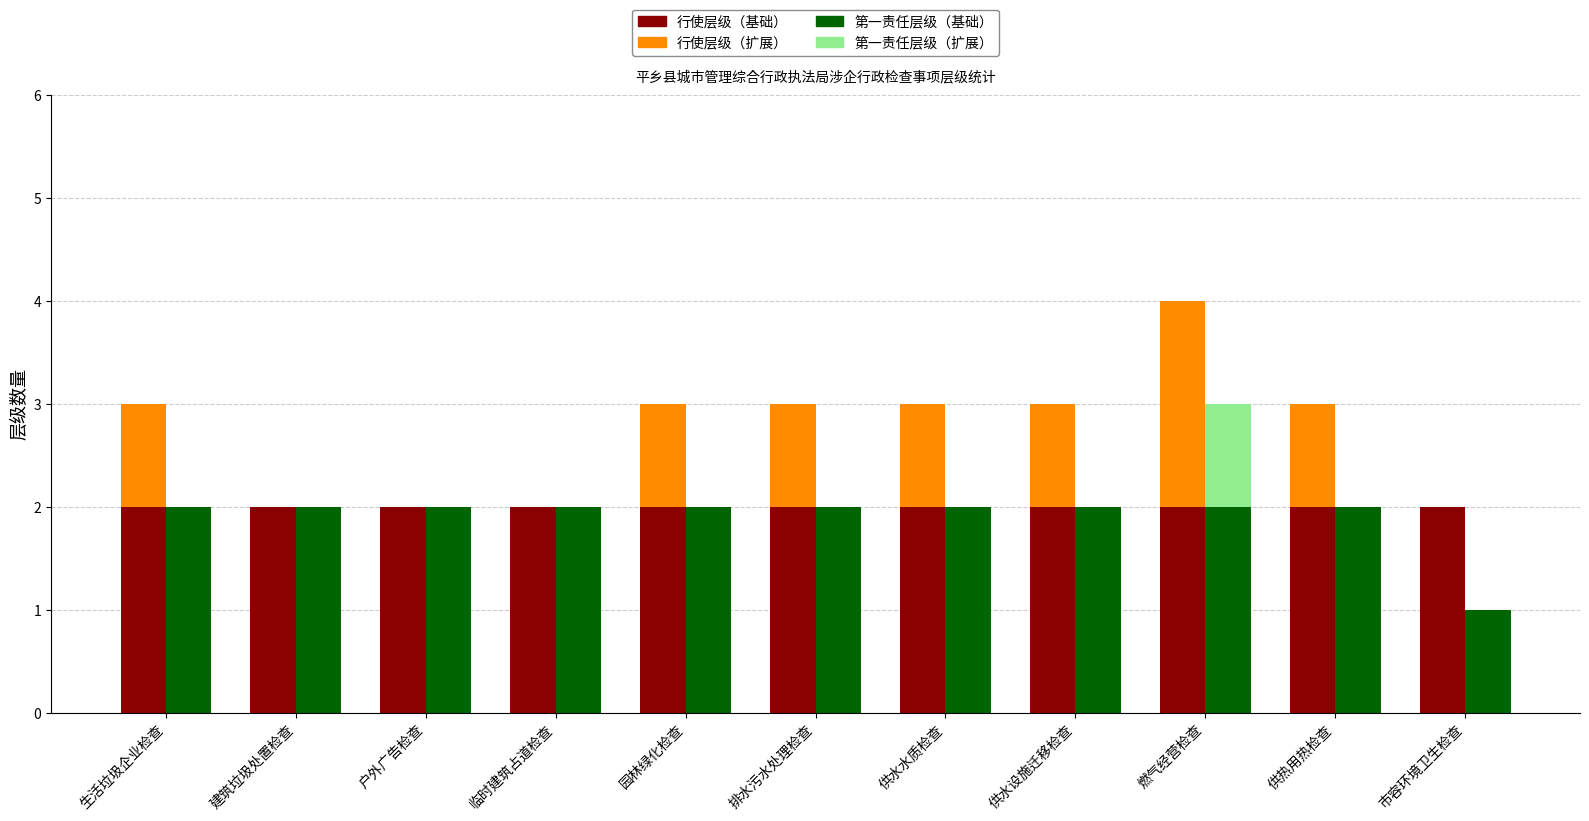

Between 临时建筑占道检查 and 供水设施迁移检查, which series saw the biggest shift?

行使层级（扩展）